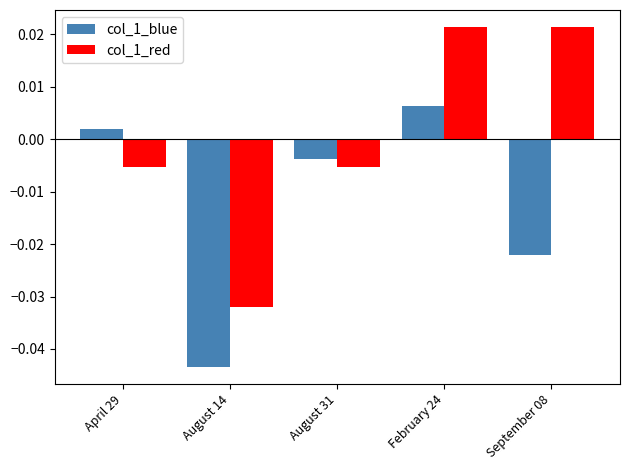

At which label does col_1_blue reach its minimum?

August 14